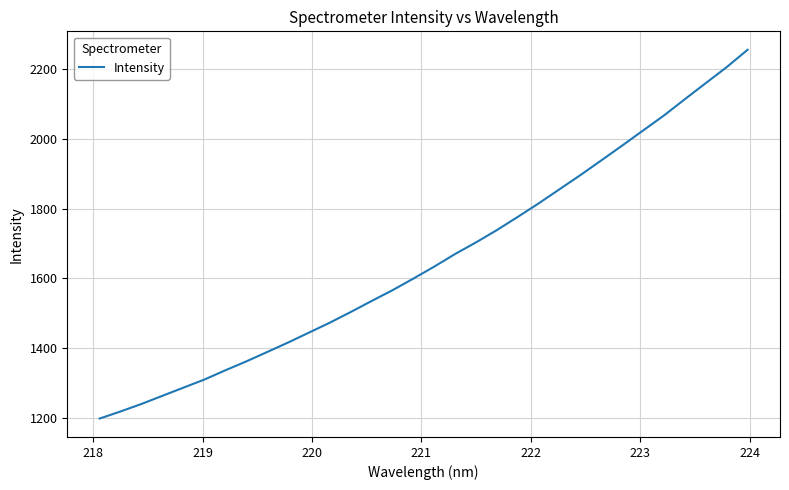

What is the minimum value shown in the chart?

1197.1